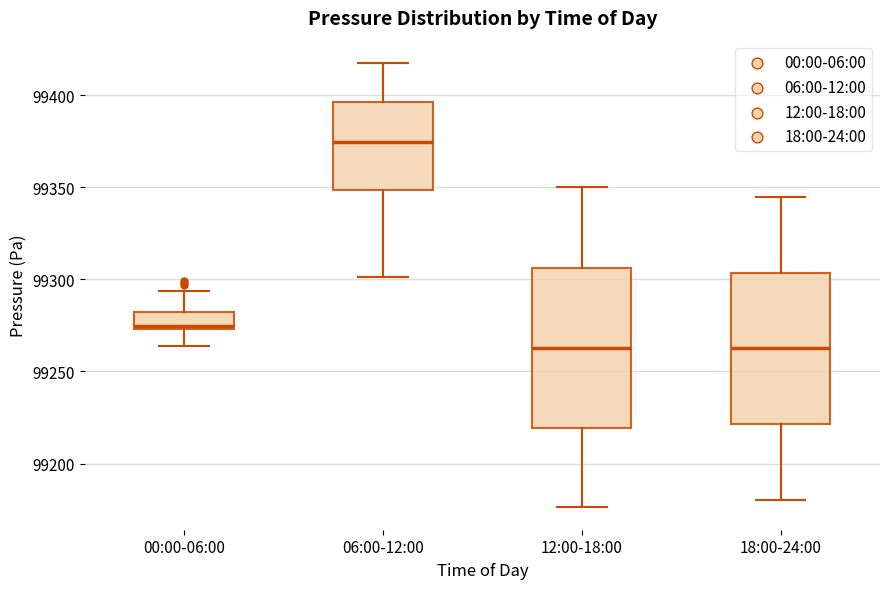

Where is the lower edge of the box for 00:00-06:00 on the y-axis? The values are not printed on the chart, so give them approximately, as read against the axis.

99275